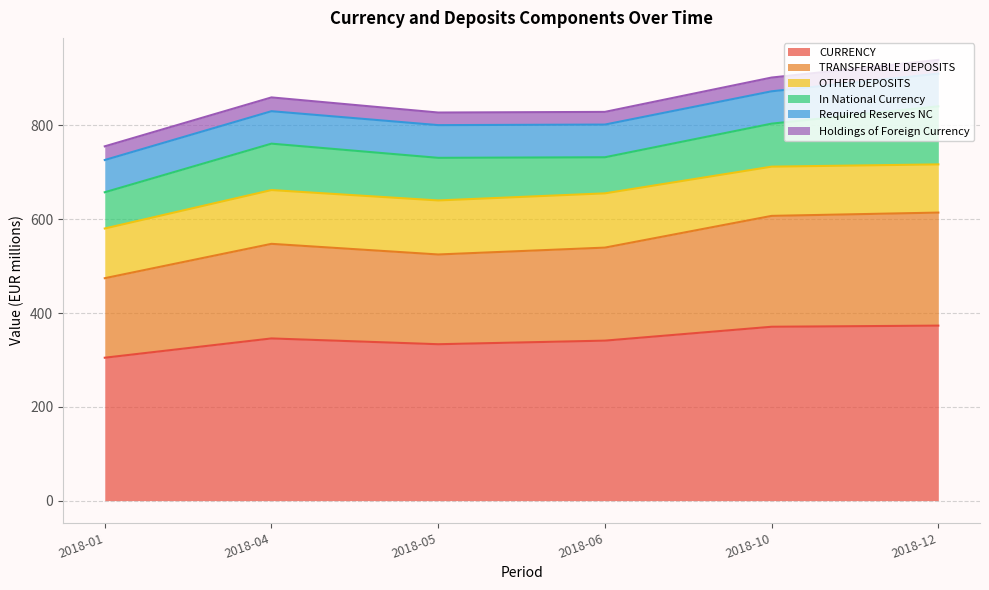

Which has a higher value, 2018-12 or 2018-06?

2018-12